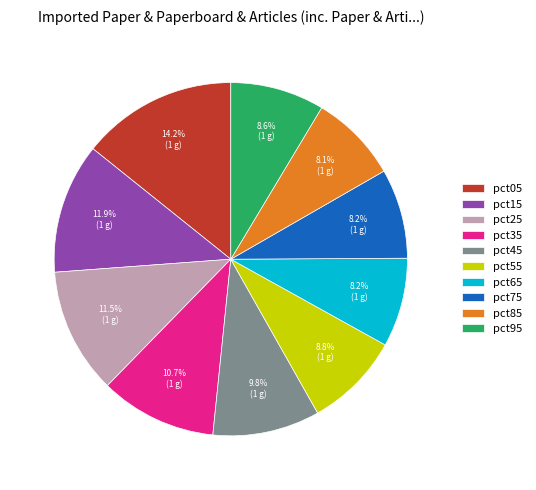

Count the number of slices in the pie.

10